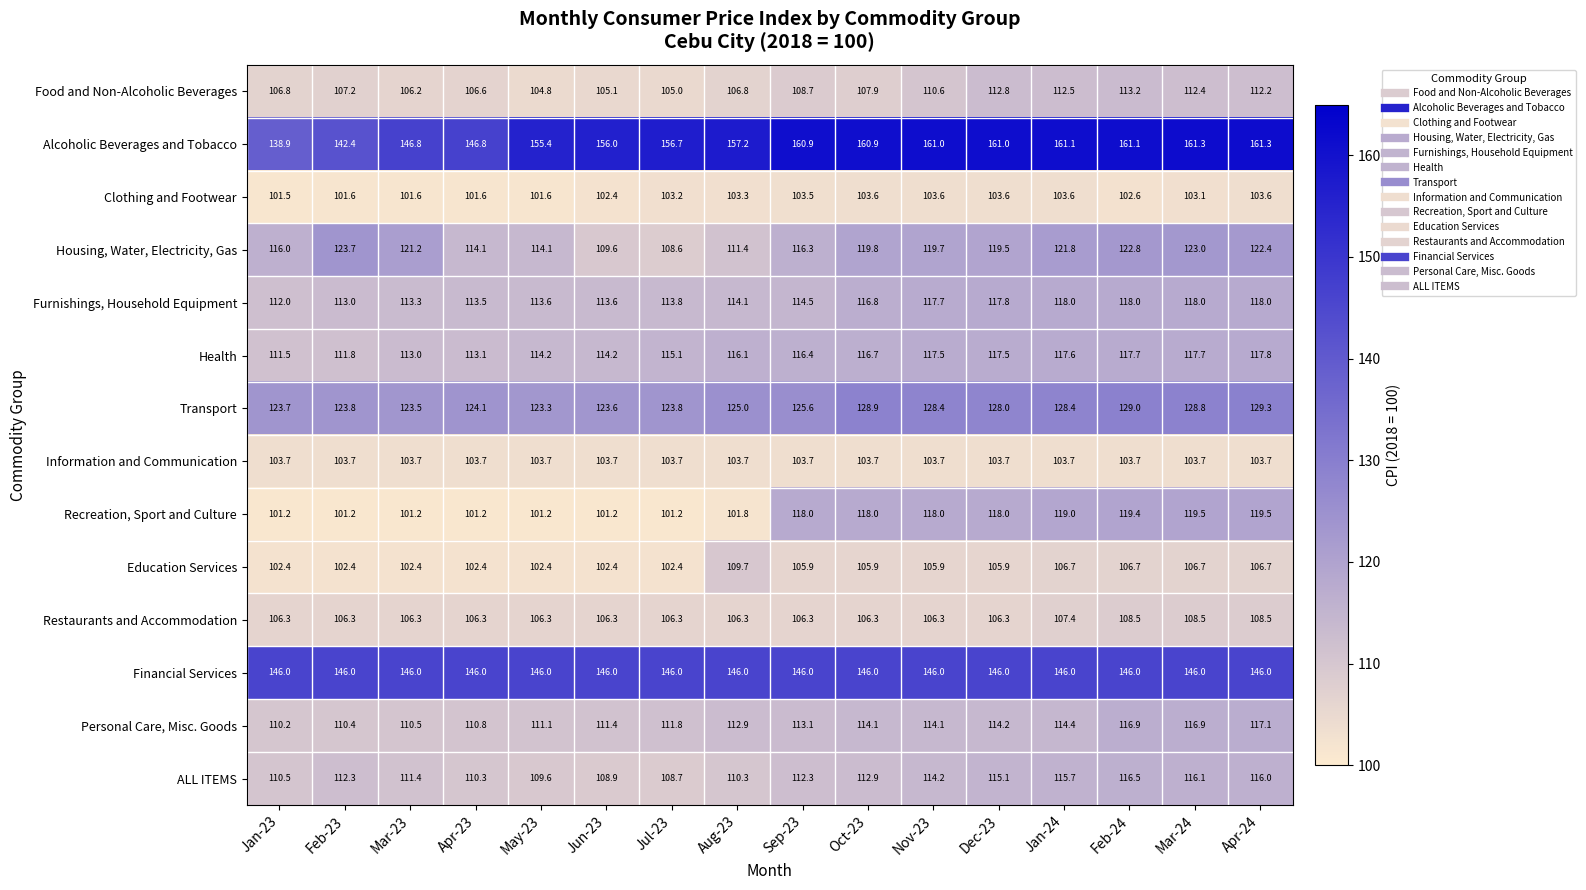

Rank the series at Jul-23 from lowest to highest value.

Recreation, Sport and Culture, Education Services, Clothing and Footwear, Information and Communication, Food and Non-Alcoholic Beverages, Restaurants and Accommodation, Housing, Water, Electricity, Gas, ALL ITEMS, Personal Care, Misc. Goods, Furnishings, Household Equipment, Health, Transport, Financial Services, Alcoholic Beverages and Tobacco